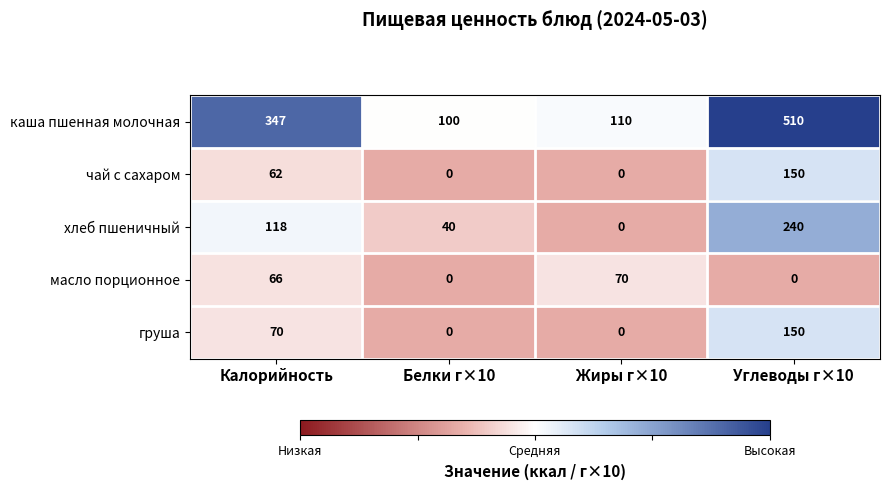

Reading left to right, extract all data points from this chart.

каша пшенная молочная: Калорийность=347	Белки г×10=100	Жиры г×10=110	Углеводы г×10=510
чай с сахаром: Калорийность=62	Белки г×10=0	Жиры г×10=0	Углеводы г×10=150
хлеб пшеничный: Калорийность=118	Белки г×10=40	Жиры г×10=0	Углеводы г×10=240
масло порционное: Калорийность=66	Белки г×10=0	Жиры г×10=70	Углеводы г×10=0
груша: Калорийность=70	Белки г×10=0	Жиры г×10=0	Углеводы г×10=150